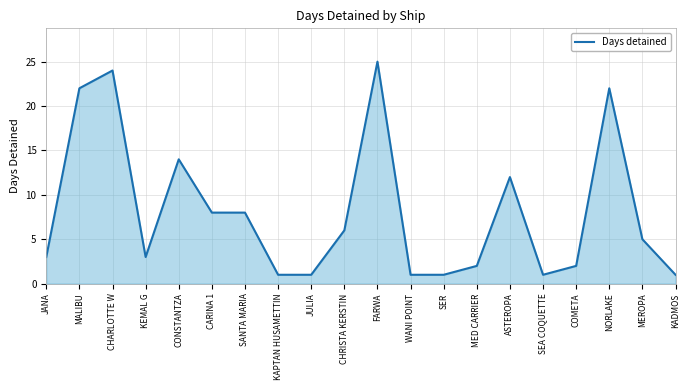

The value at COMETA is 1. True or false?

False